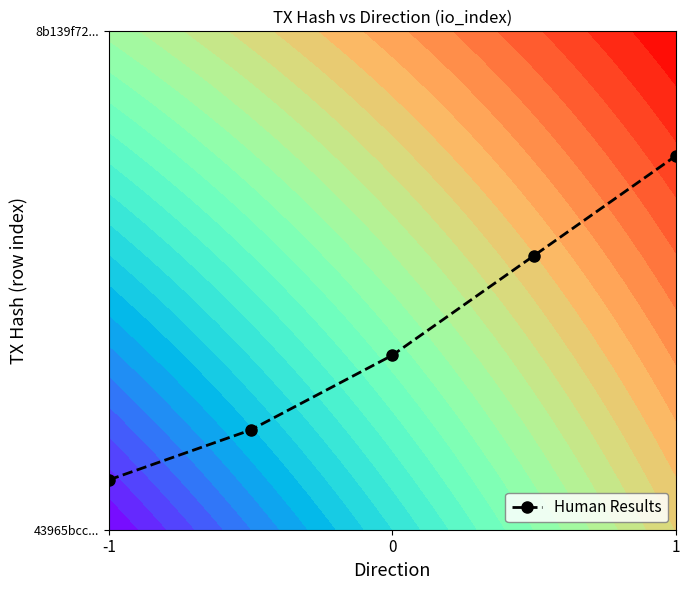

The value at 0 is 0.3. True or false?

True